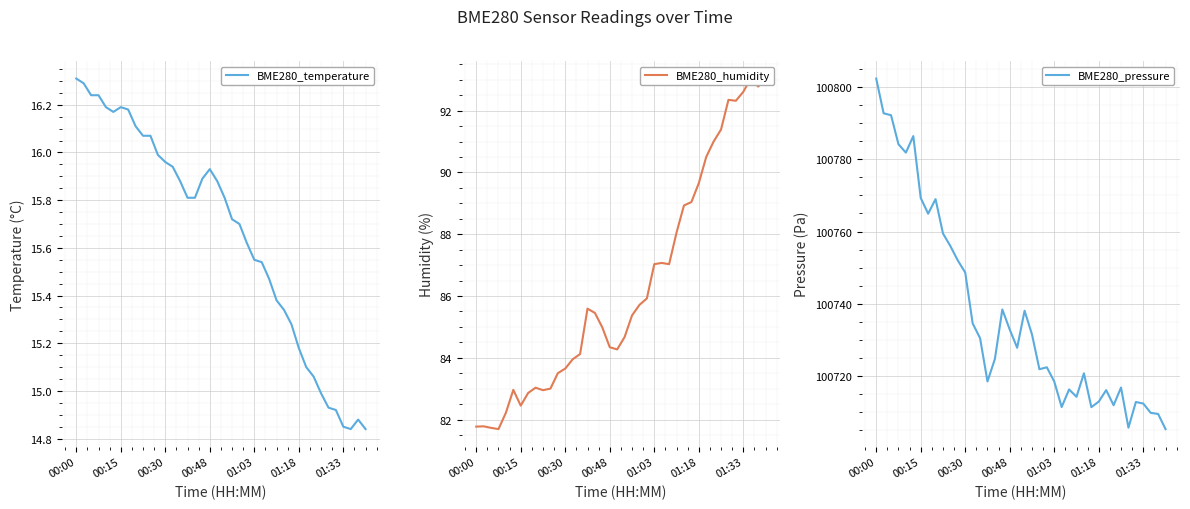

Rank the series by their maximum value, from lowest to highest.

BME280_temperature, BME280_humidity, BME280_pressure